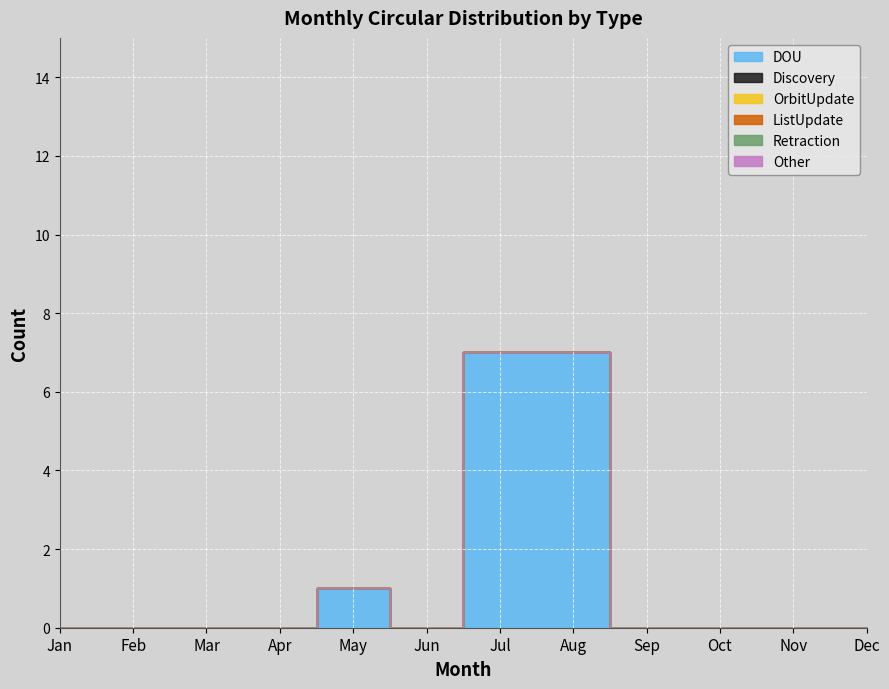

Reading right to left, extract all data points from this chart.

DOU: 0	0	0	0	7	7	0	1	0	0	0	0
Discovery: 0	0	0	0	0	0	0	0	0	0	0	0
OrbitUpdate: 0	0	0	0	0	0	0	0	0	0	0	0
ListUpdate: 0	0	0	0	0	0	0	0	0	0	0	0
Retraction: 0	0	0	0	0	0	0	0	0	0	0	0
Other: 0	0	0	0	0	0	0	0	0	0	0	0